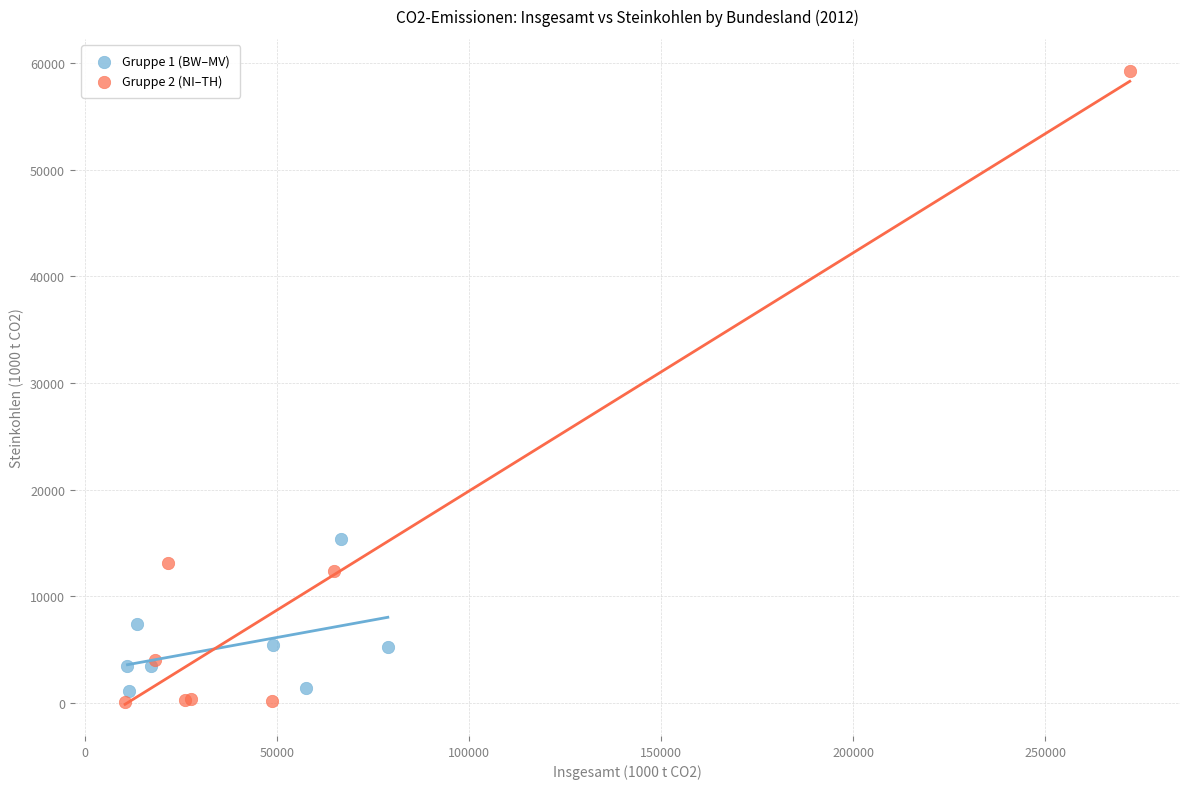

Which series contains the highest Y value?

Gruppe 2 (NI–TH)